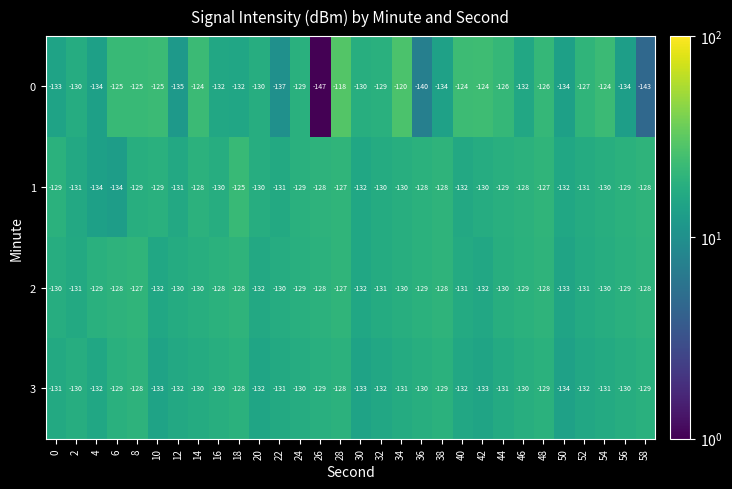

What is the average value of the 2 series?

-130